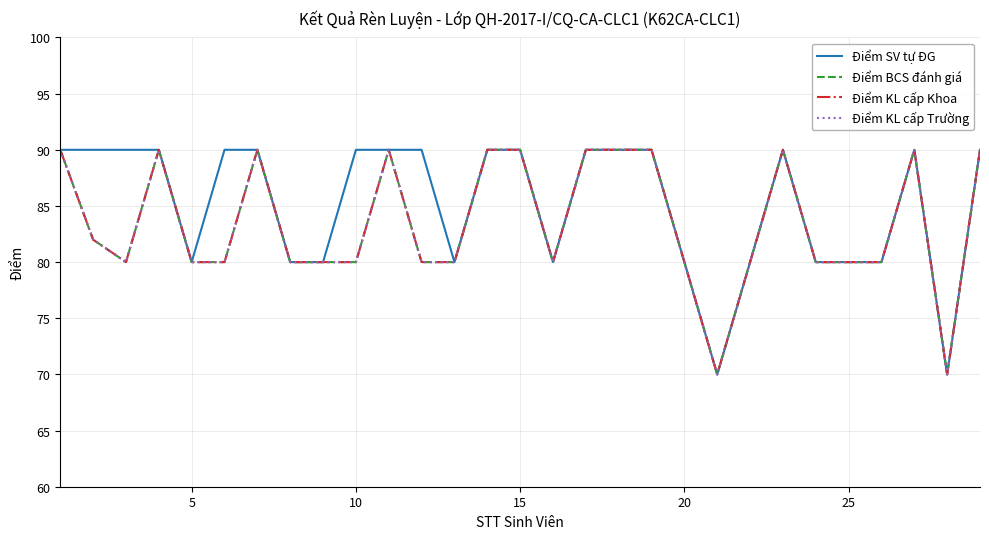

Does the chart have visible grid lines?

Yes